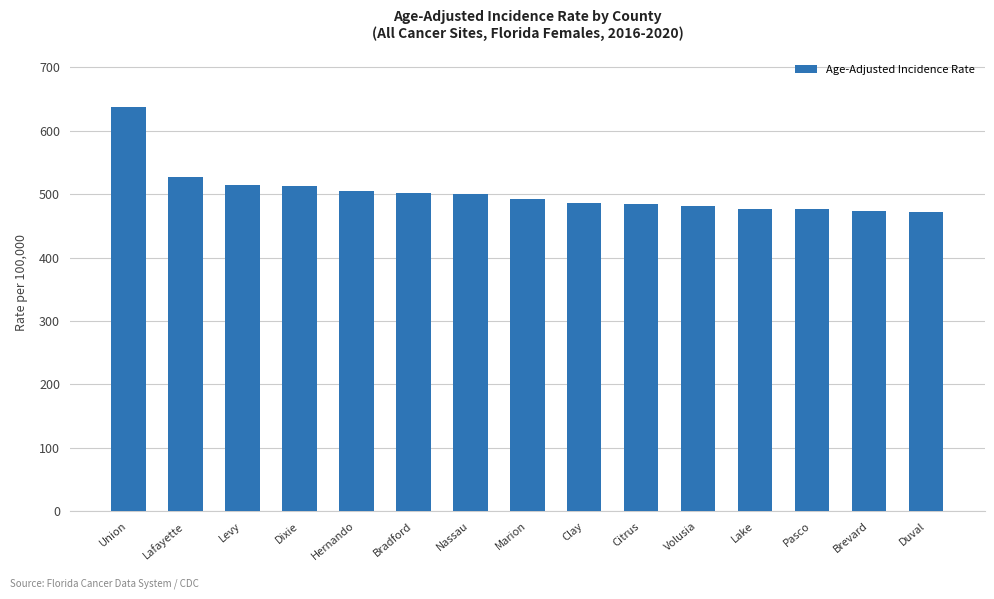

What is the label of the 12th bar from the left?

Lake